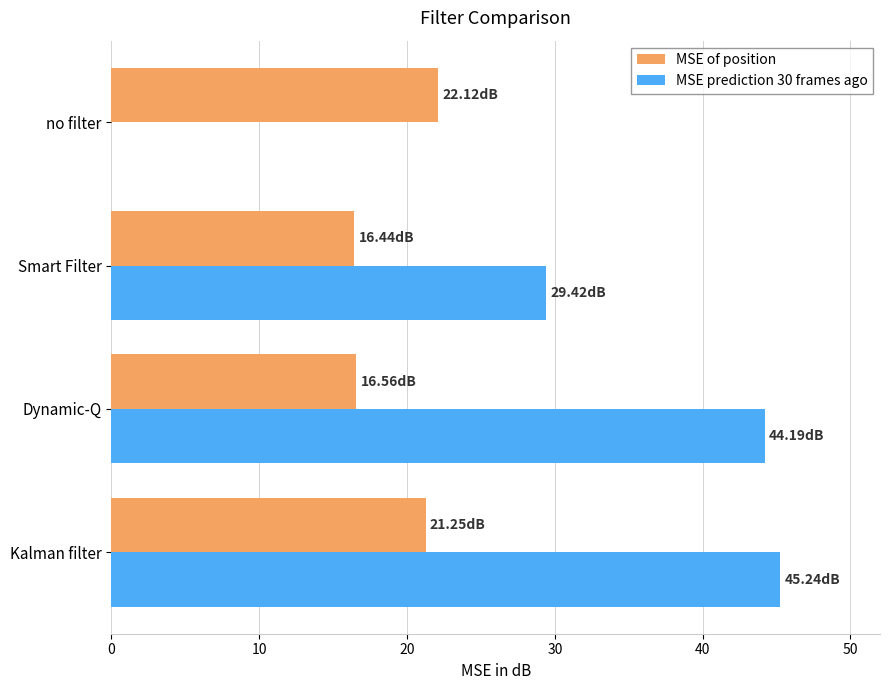

At which category does the chart reach its peak across all series?

Kalman filter